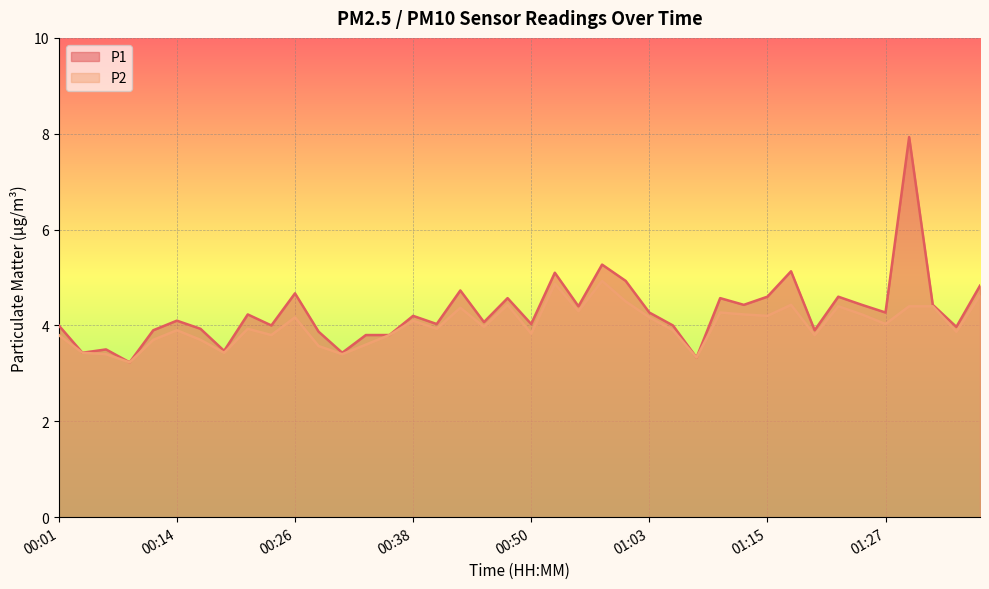

What is the sum of all P1 values?

171.4